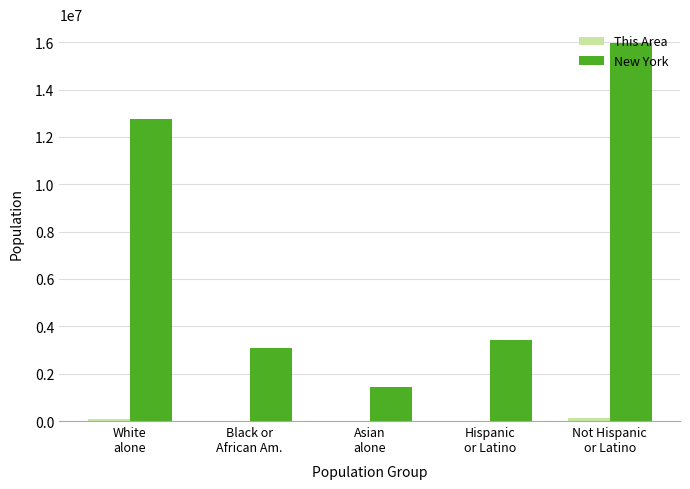

Which series changed the most between Asian
alone and Hispanic
or Latino?

New York